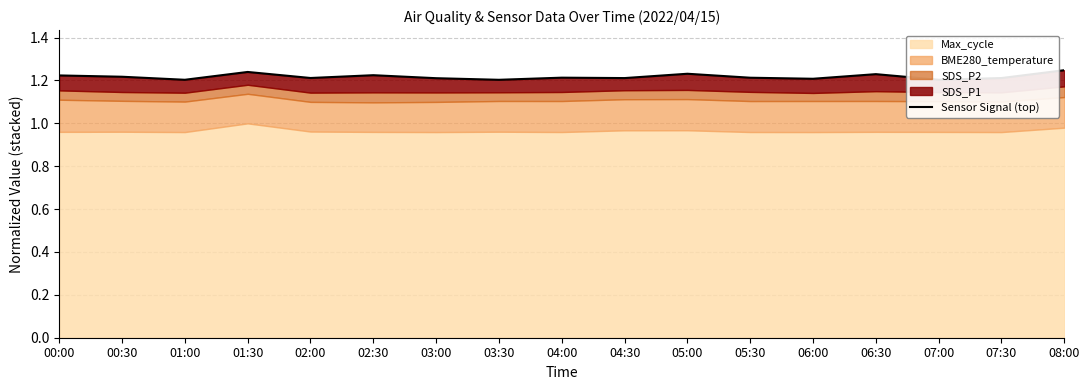

What value does the data have at 03:00?

1.2